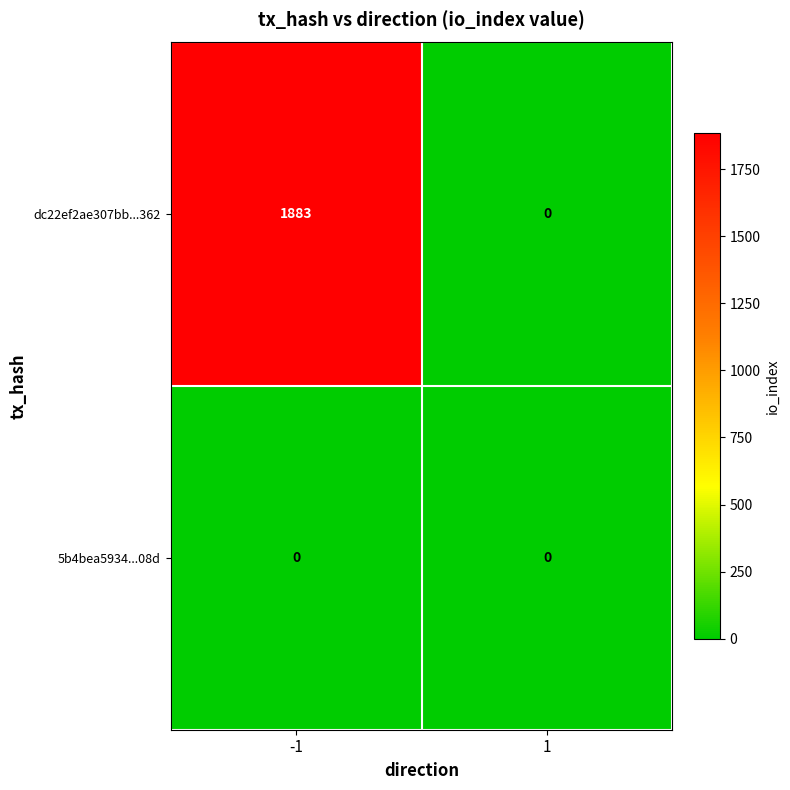

What is the difference between the maximum and minimum values in the dc22ef2ae307bb...362 series?

1883